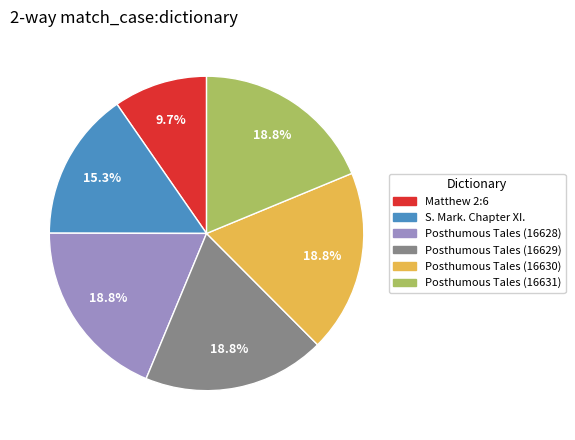

What is the smallest slice in the pie chart?

Matthew 2:6